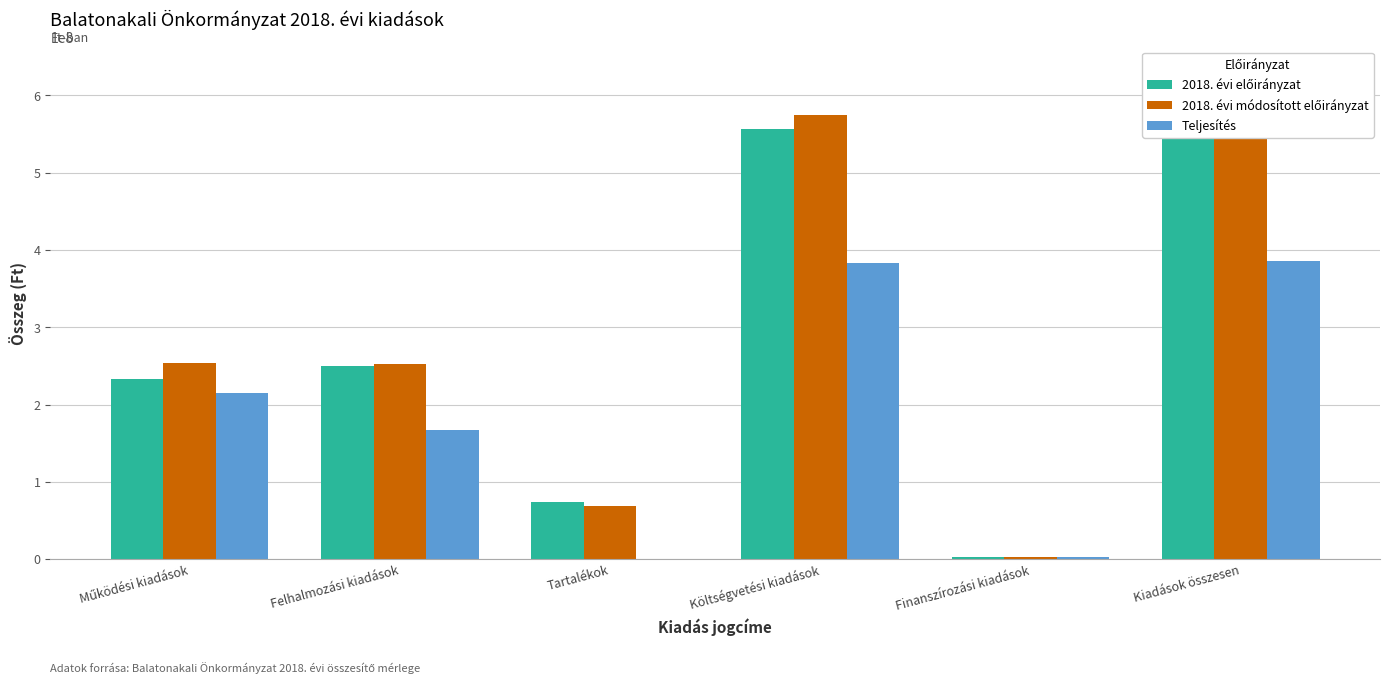

What is the difference between the maximum and minimum values in the 2018. évi előirányzat series?

556856822